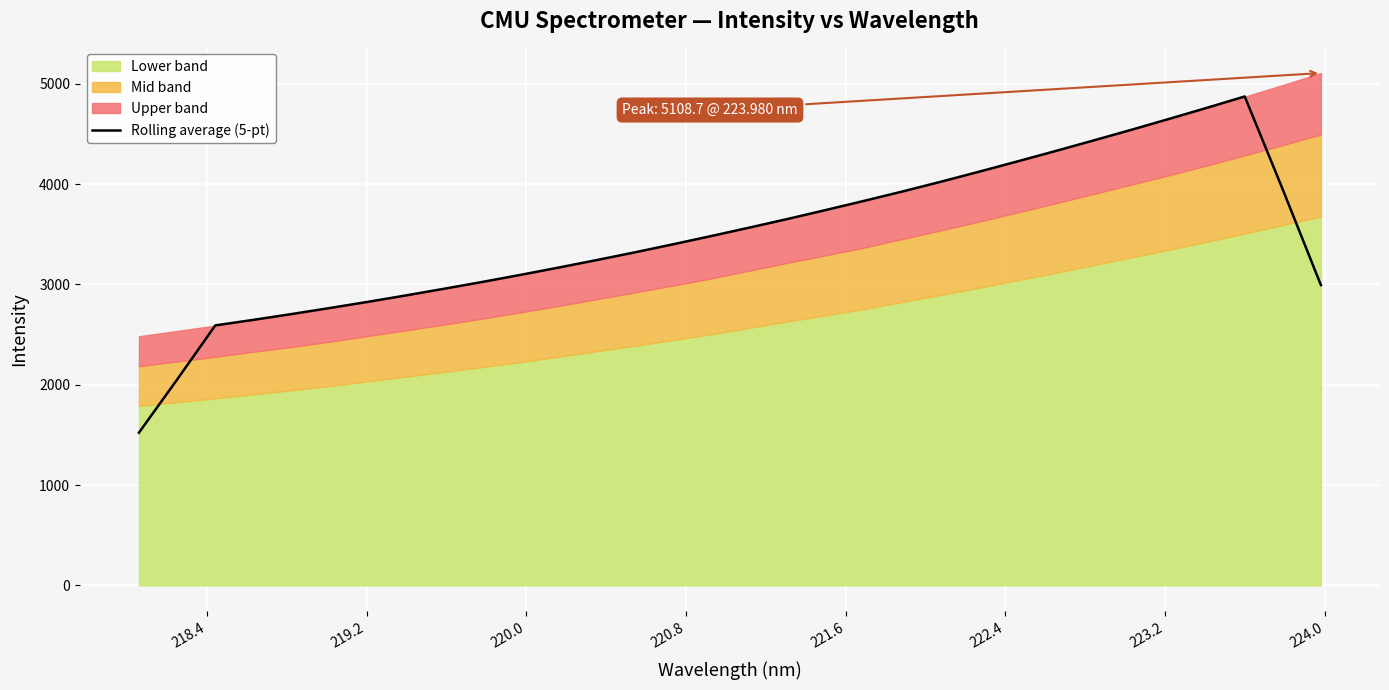

What is the minimum value shown in the chart?

1522.1